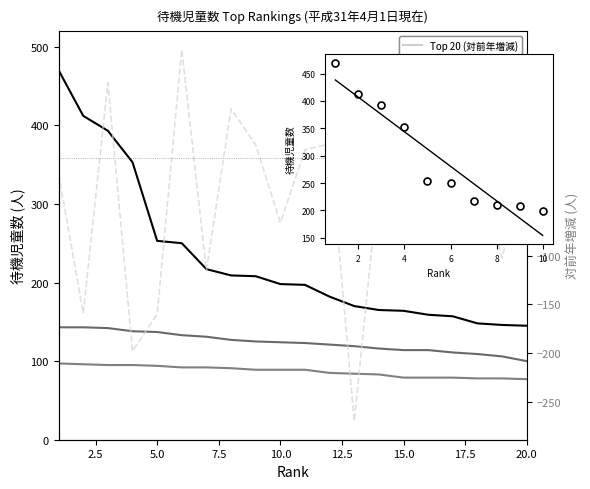

True or false: Top 20 (待機児童数) has a value of 475 at 4.

False